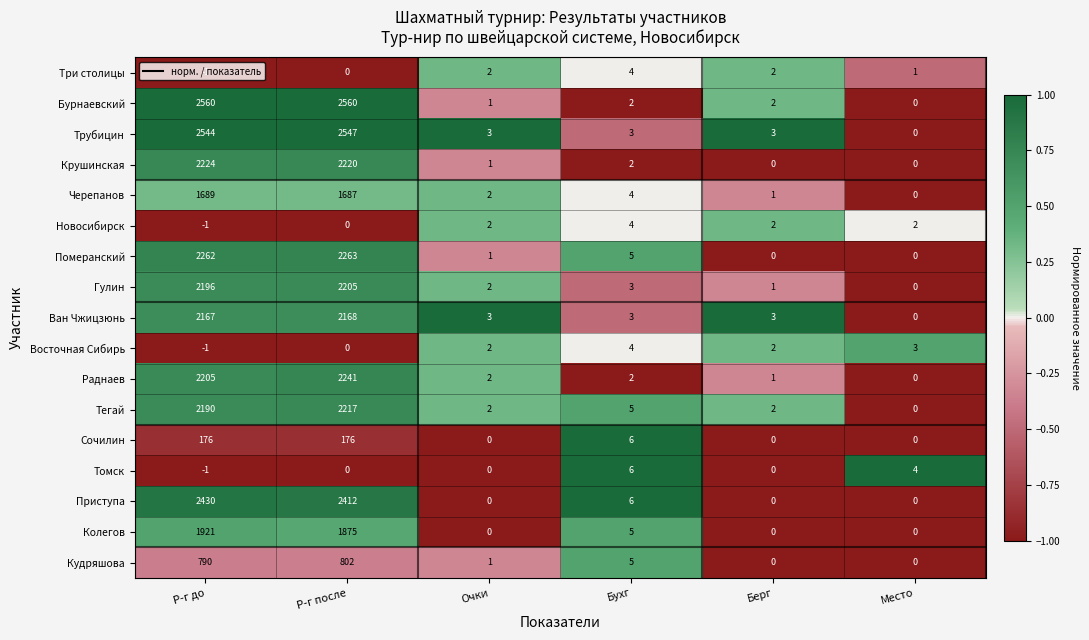

The Трубицин series shows 2544 at Р-г до. True or false?

True